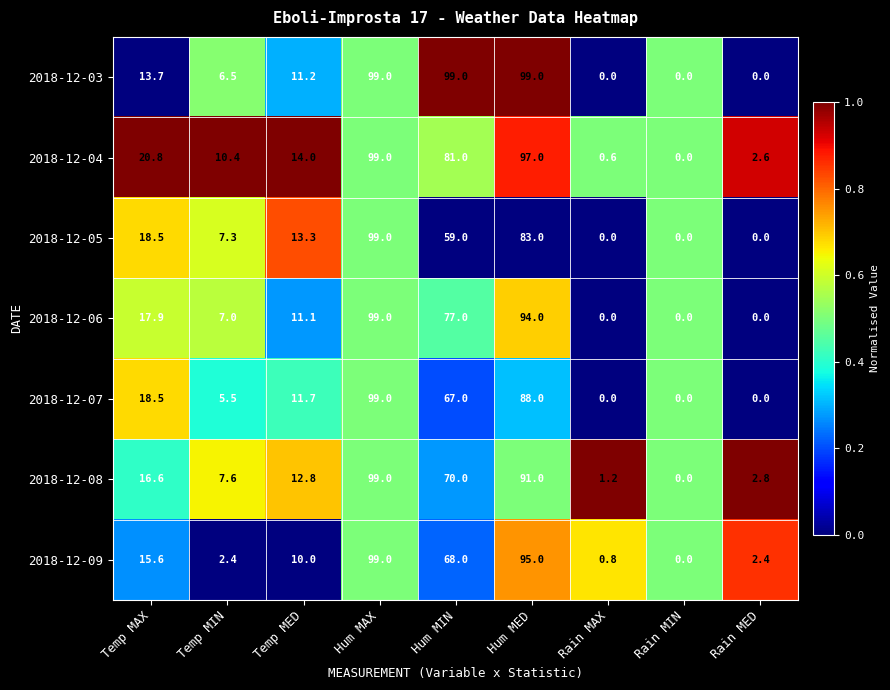

What is the average value of the 2018-12-05 series?

31.1